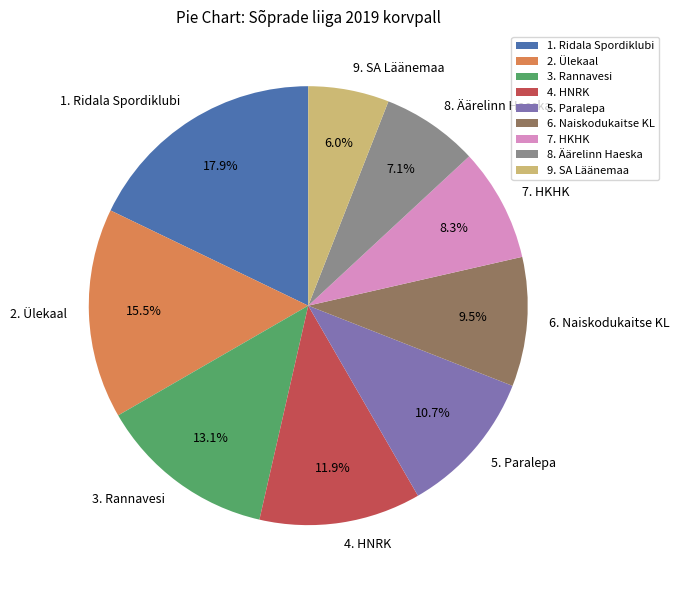

Which slice is the largest?

1. Ridala Spordiklubi